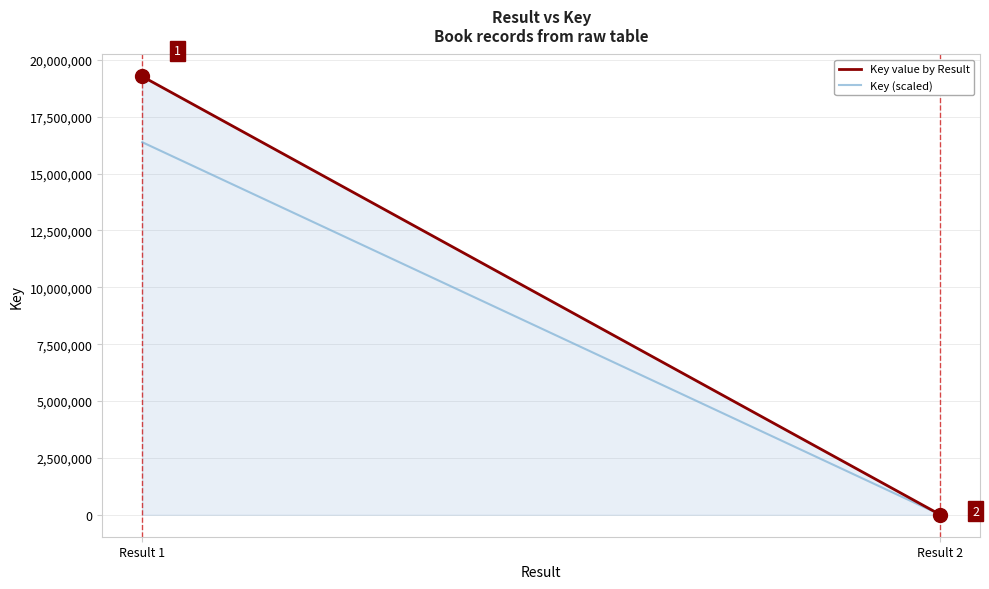

At which category does the chart reach its minimum across all series?

Result 2